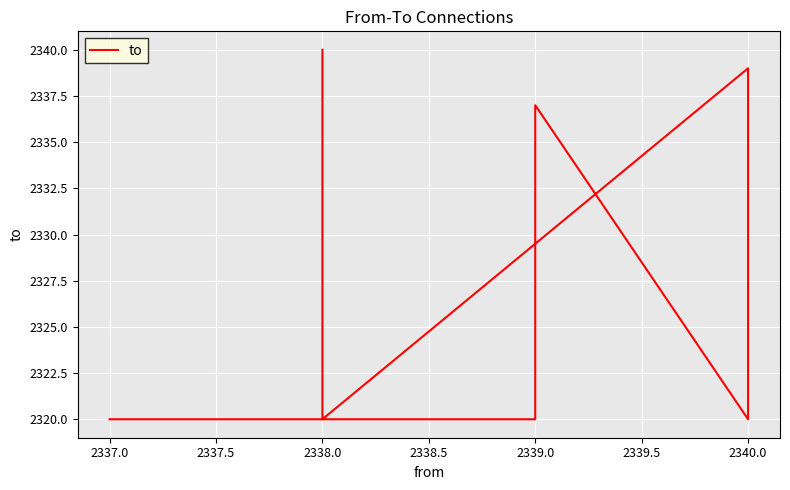

Is this an area chart (filled region under the line)?

No